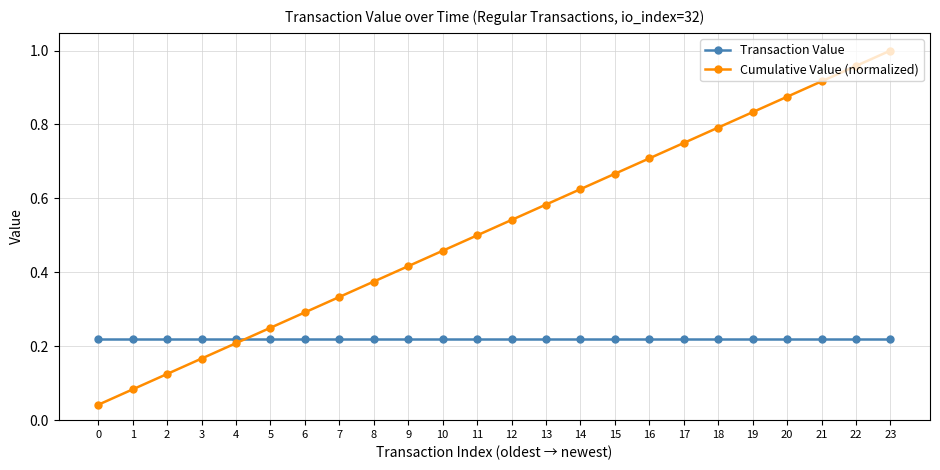

Which category has the highest value across all series?

23